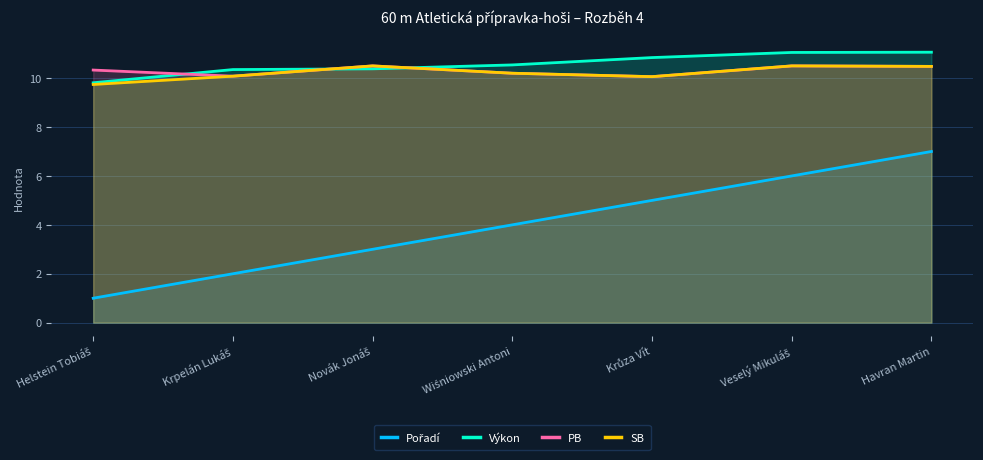

At which label is SB closest to 10?

Krůza Vít